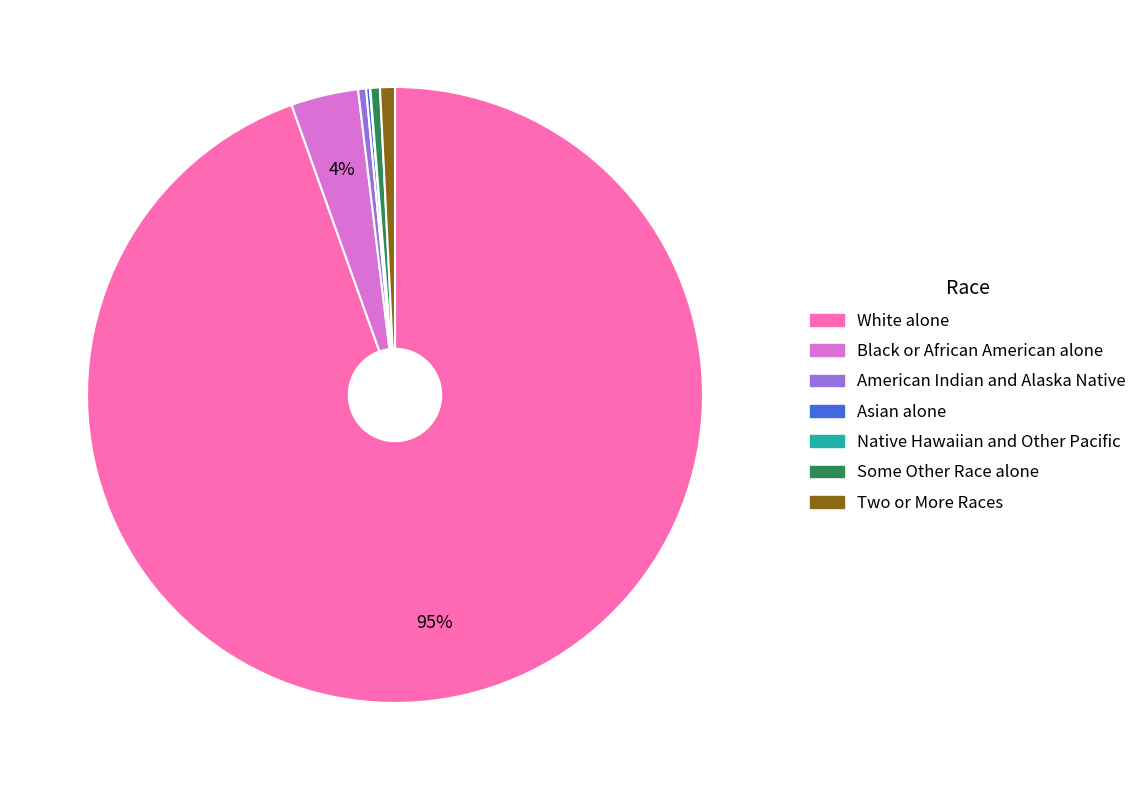

Is the sum of American Indian and Alaska Native and Two or More Races greater than half?

No